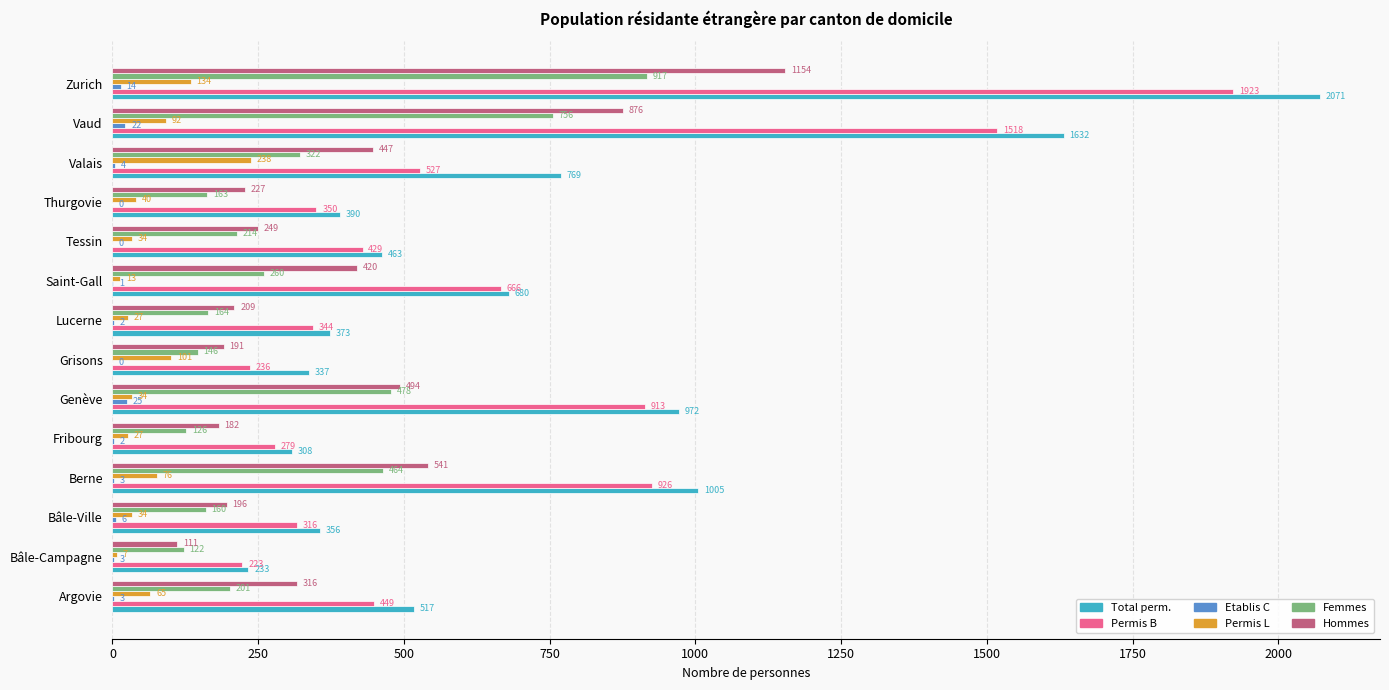

What is the sum of all Permis B values?

9099